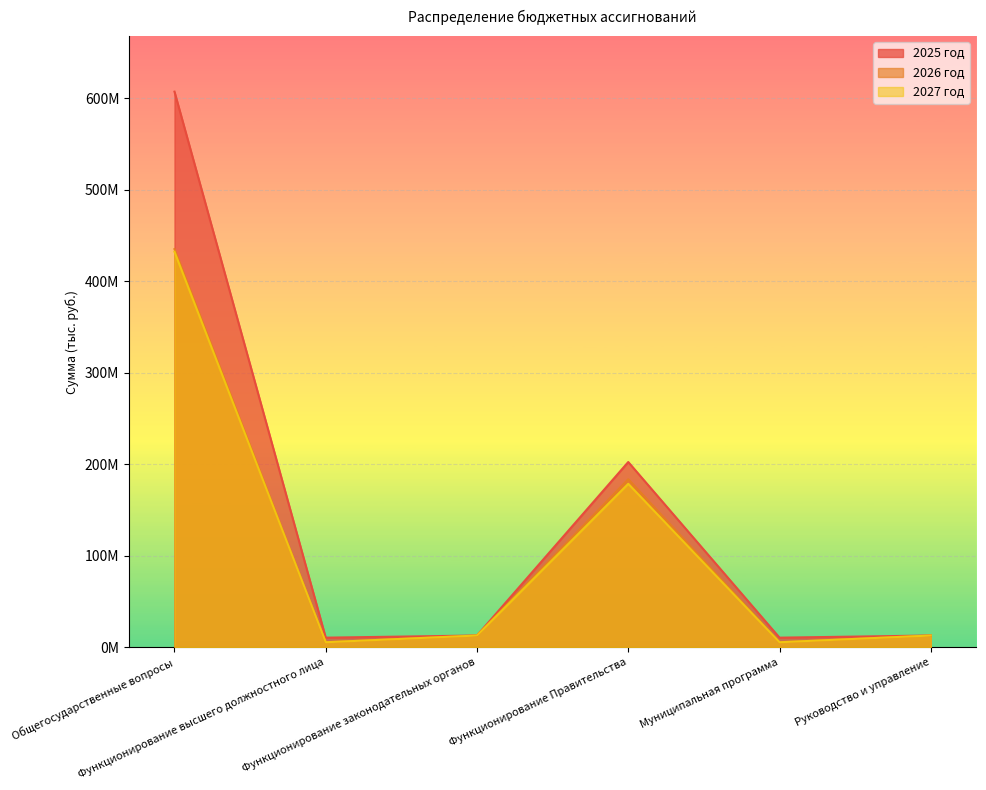

Read the 2026 год value at Общегосударственные вопросы.

435175357.0